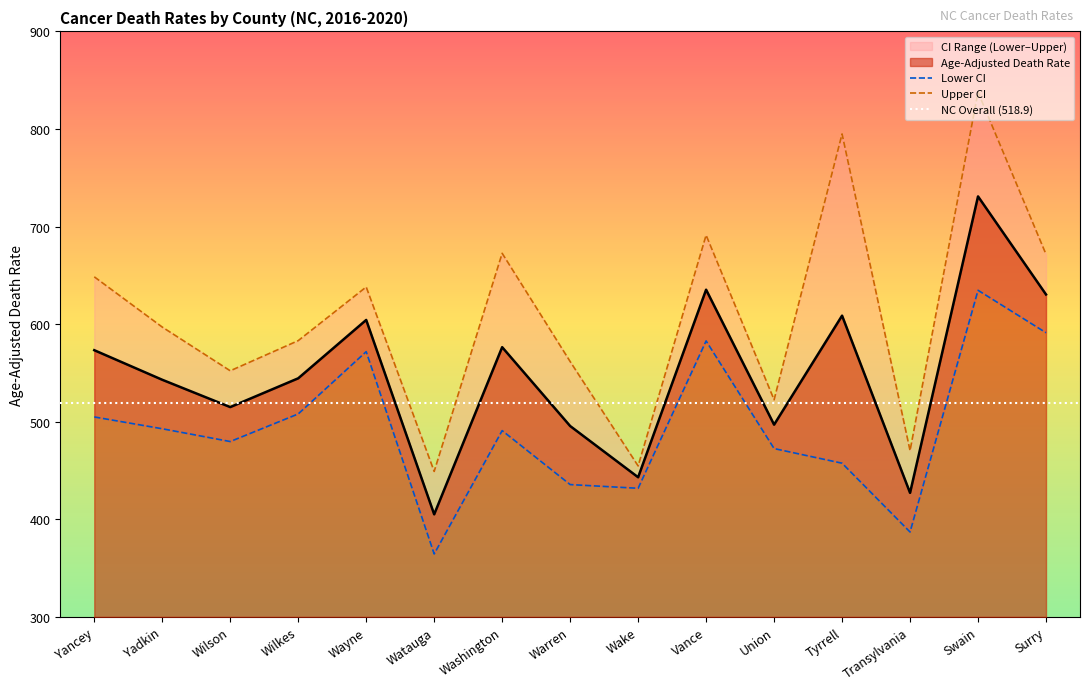

Which series has the largest range (max minus min)?

Upper CI